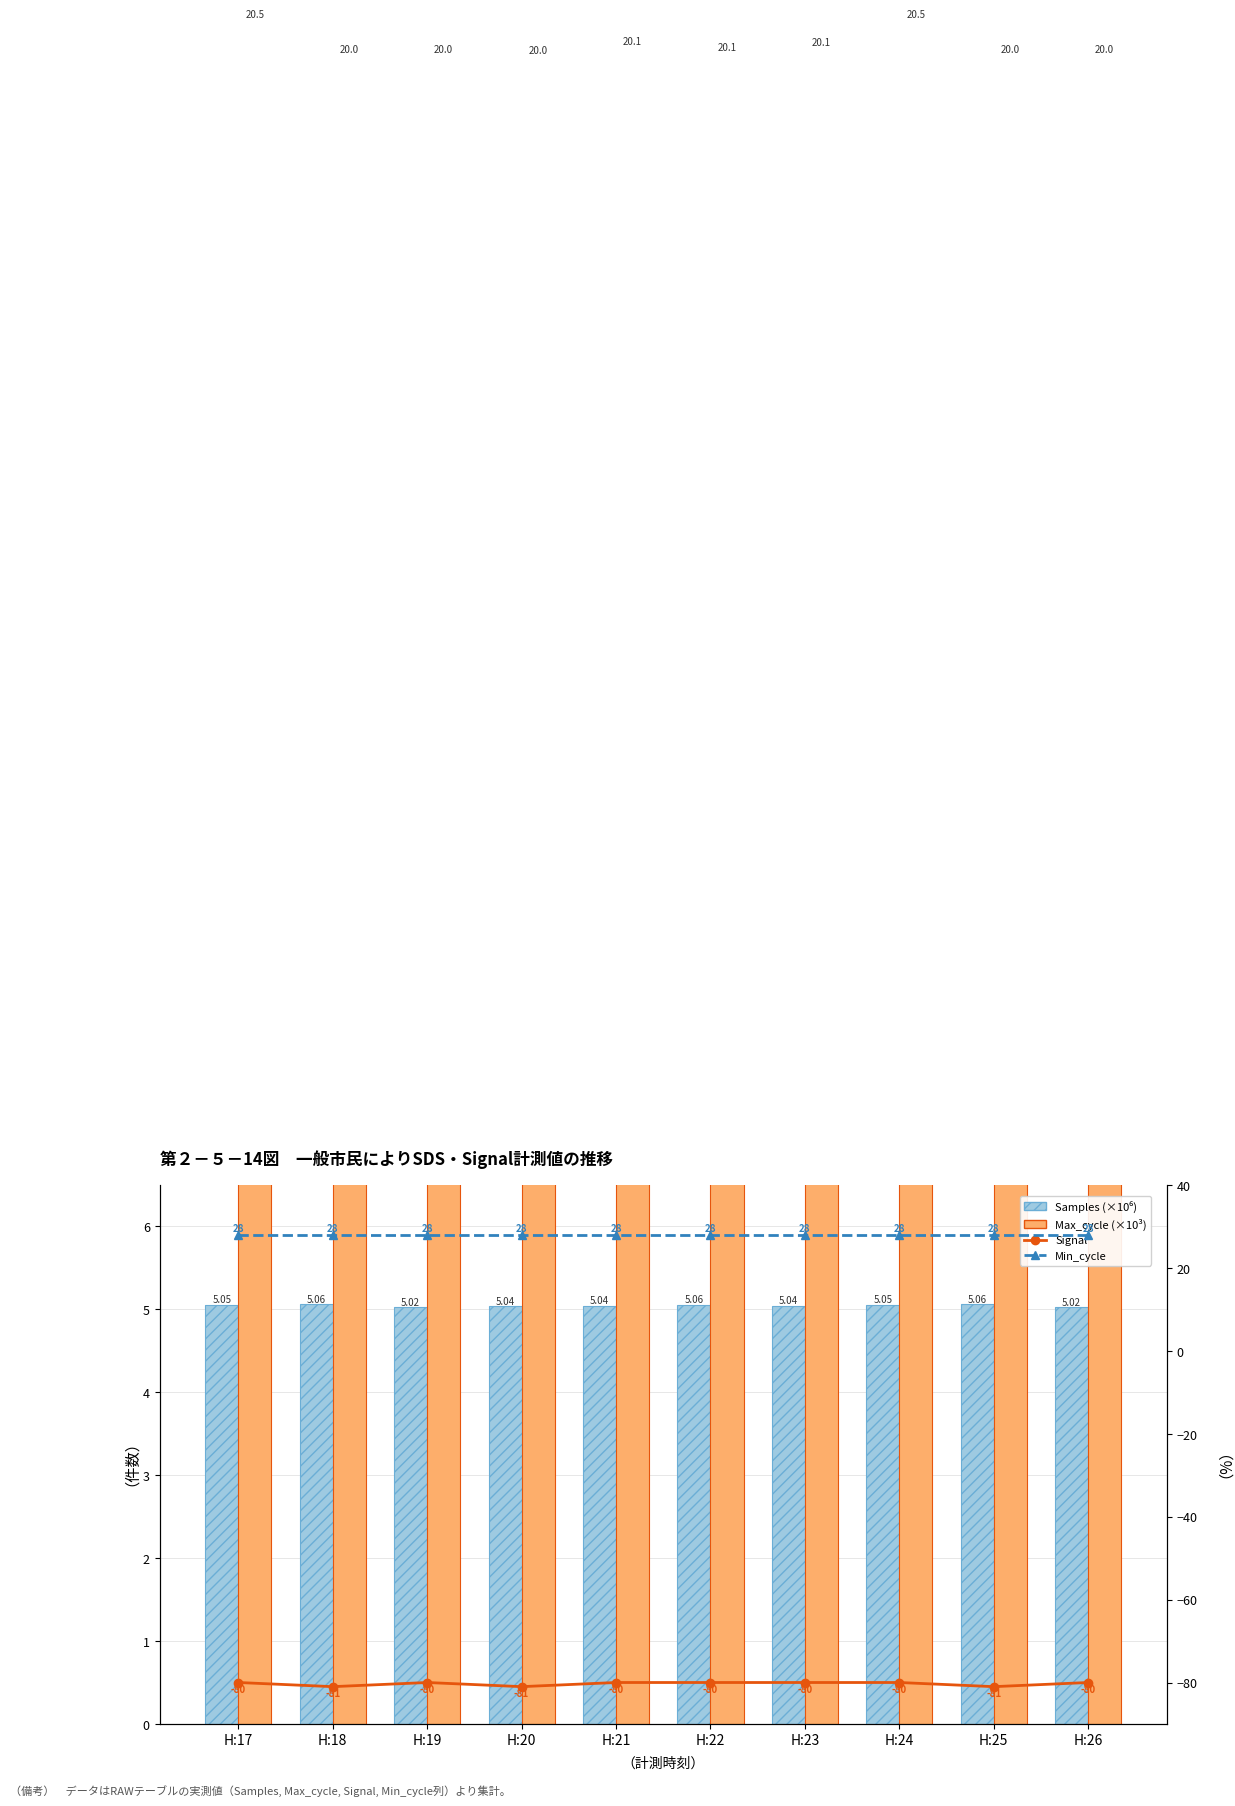

At which label does Signal reach its peak?

H:17